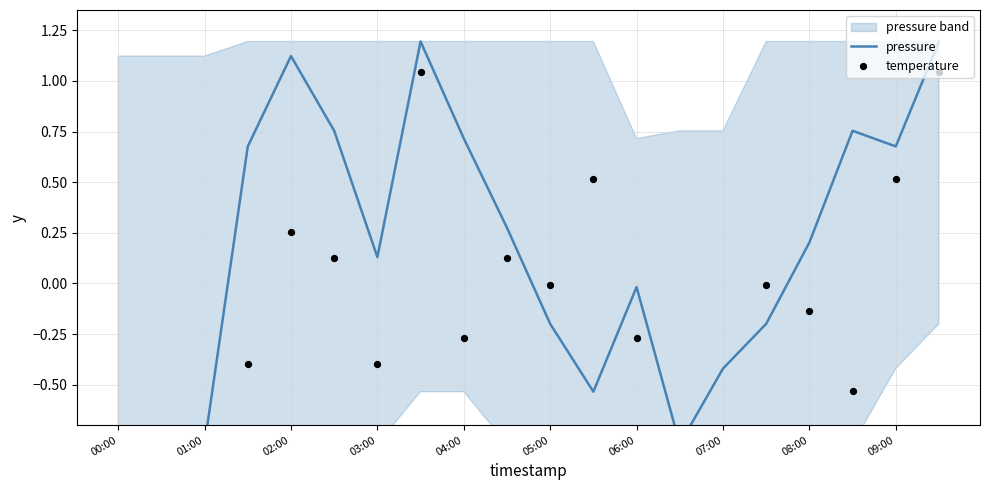

Which series contains the lowest Y value?

pressure